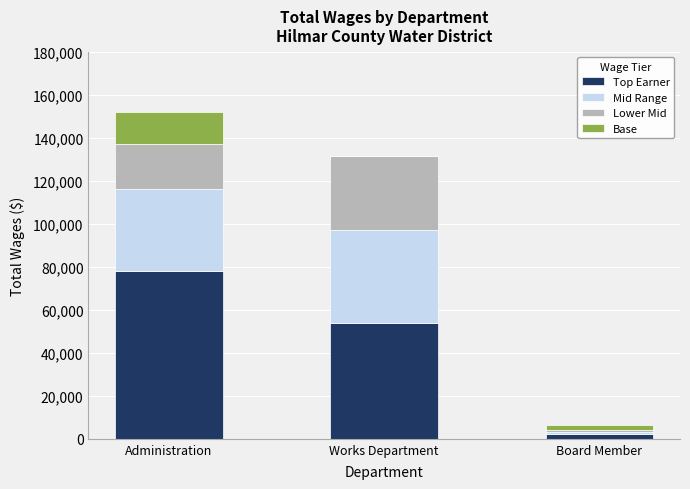

What is the sum of the Top Earner values at Works Department and Administration?

131602